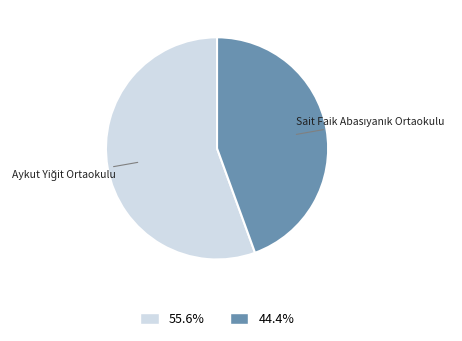

Approximately how many times larger is the value at 55.6% compared to 44.4%?

1.3